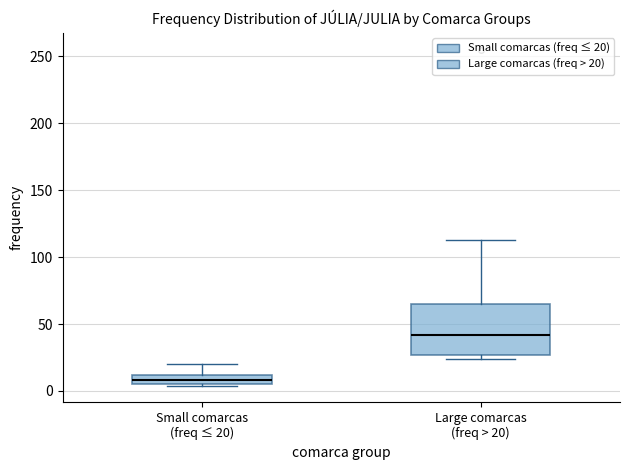

Which box's median line is the highest?

Large comarcas (freq > 20)